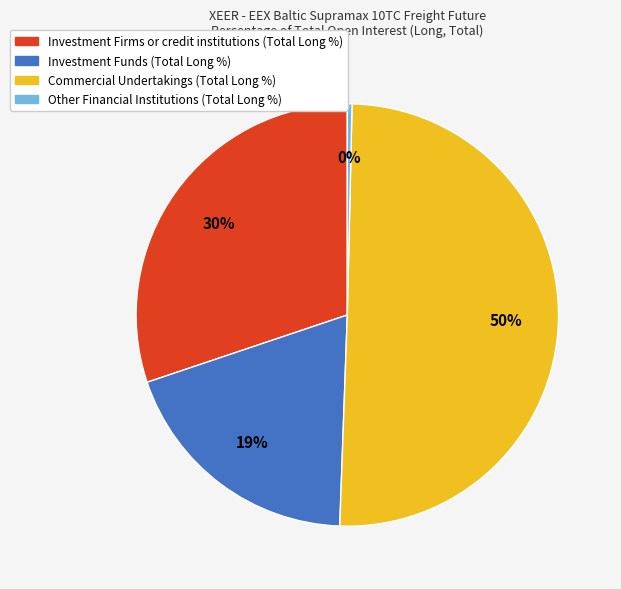

Which has a higher value, Investment Funds (Total Long %) or Other Financial Institutions (Total Long %)?

Investment Funds (Total Long %)